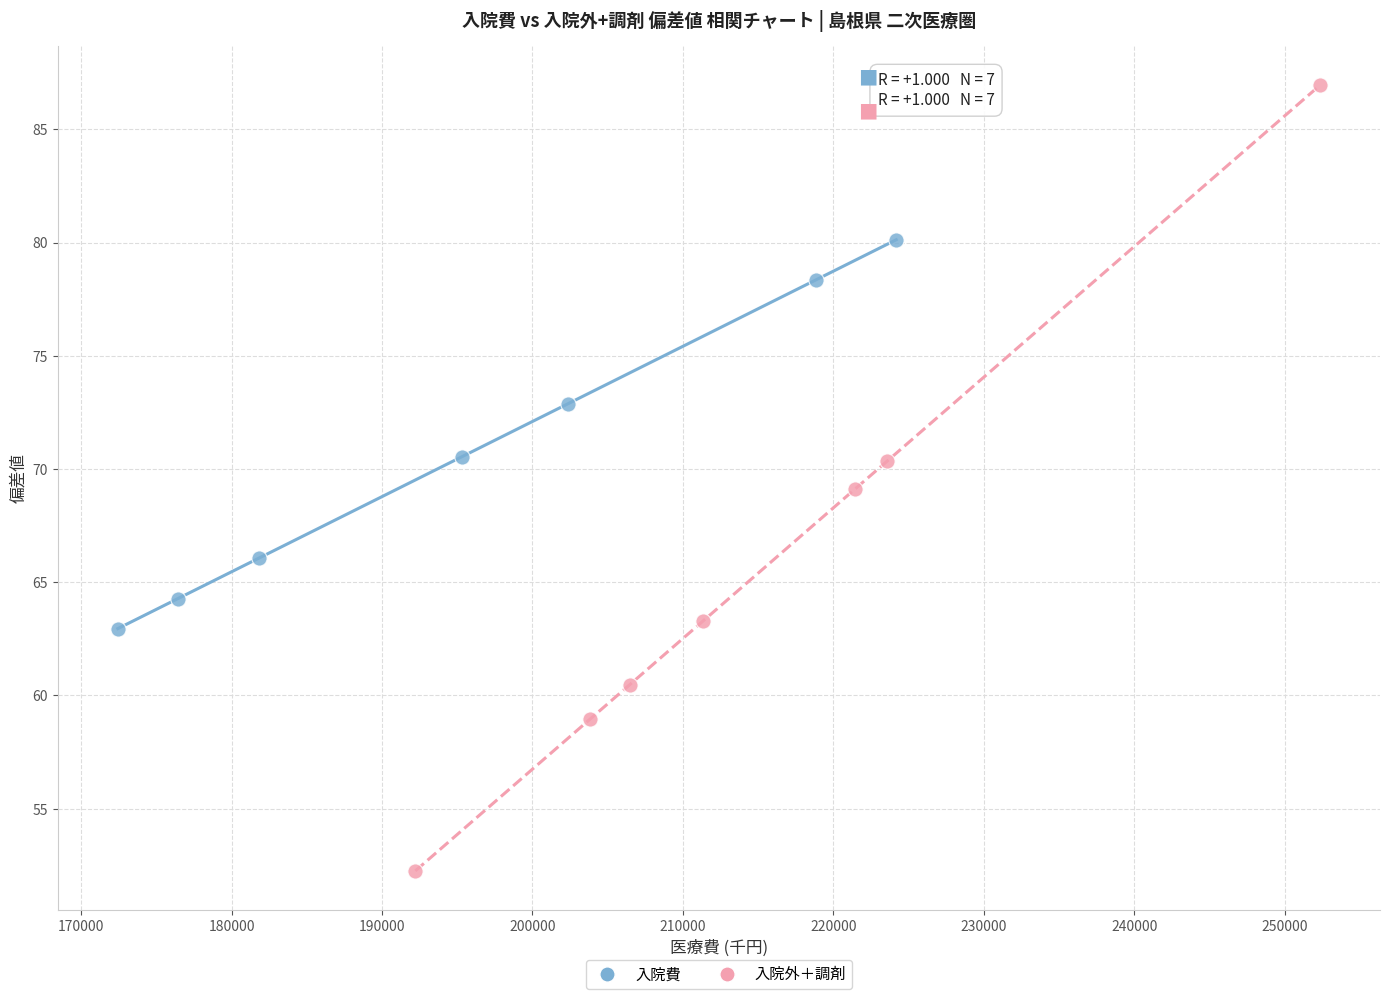

Which series has the largest Y range (max minus min)?

入院外＋調剤